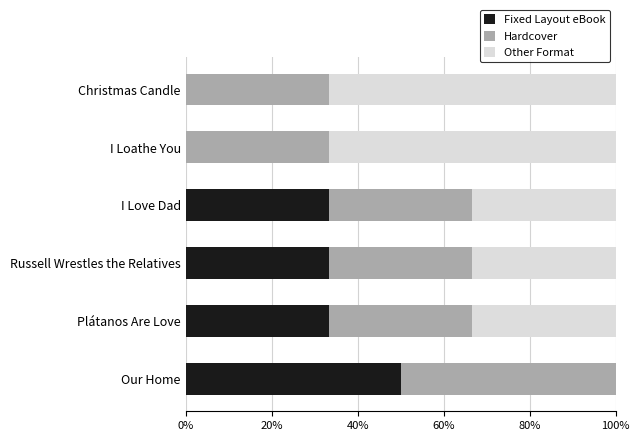

What is the total value across all series at Our Home?

100.0